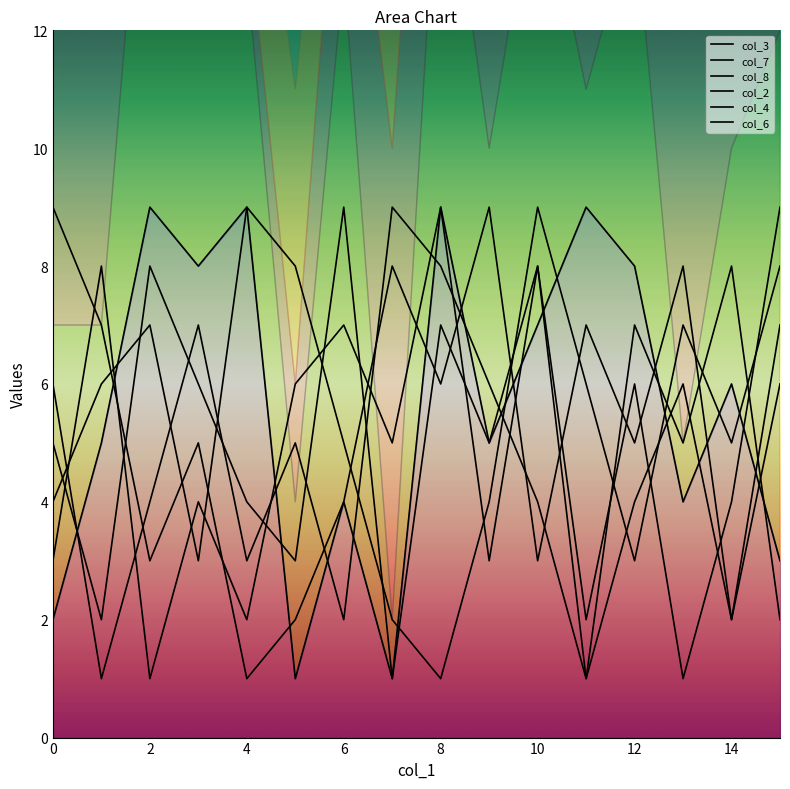

Which series has the largest total across all categories?

col_3